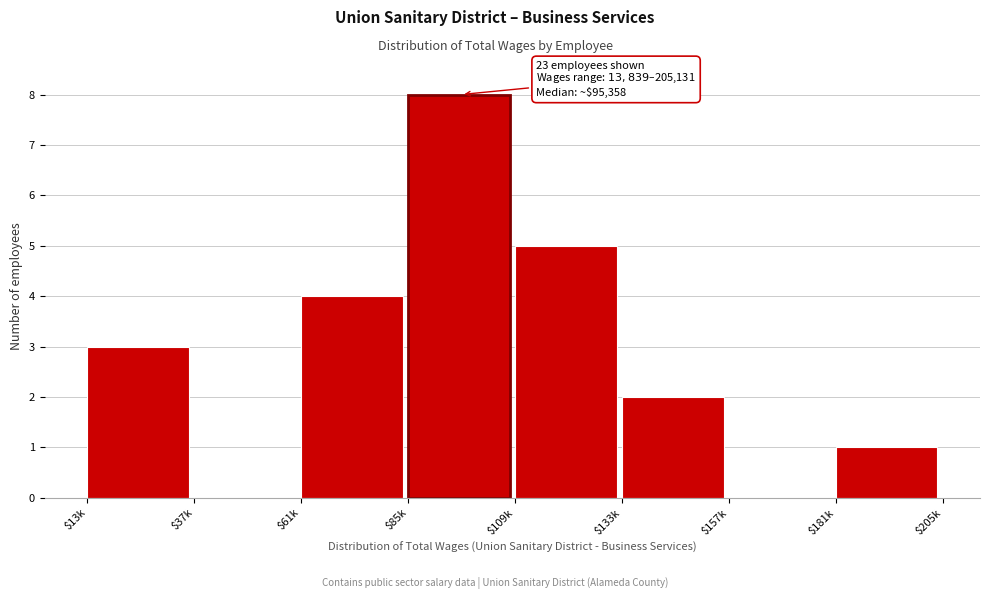

What value does the data have at $109k?

5